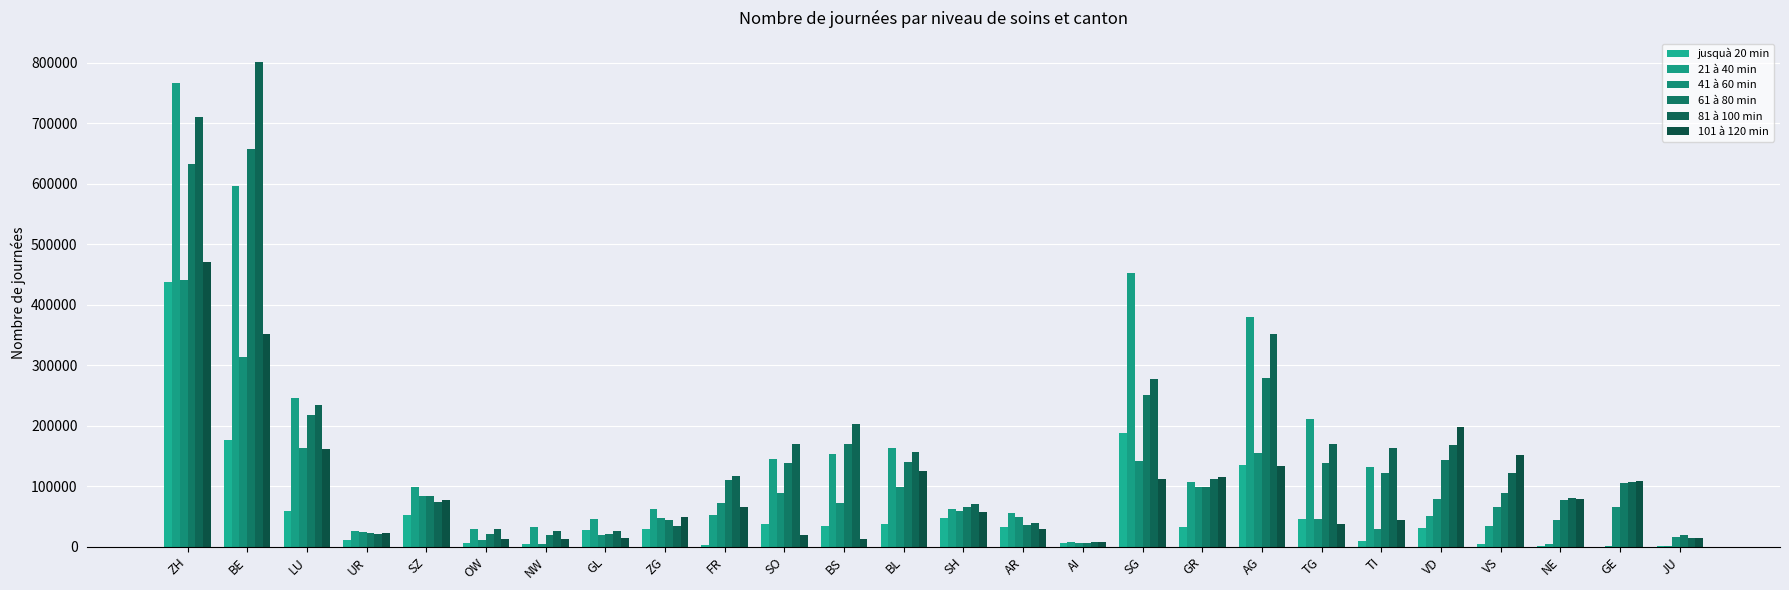

At which label does 61 à 80 min reach its peak?

BE